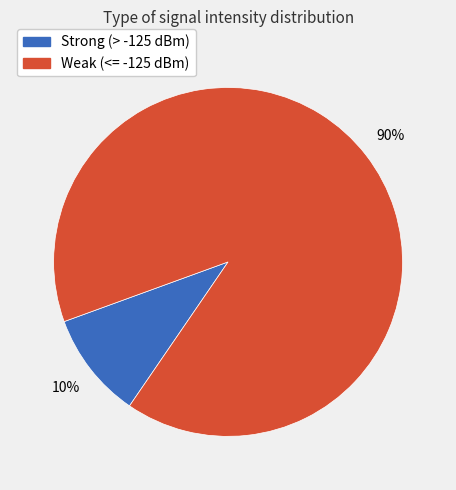

To the nearest percent, what is the average slice percentage?

50%